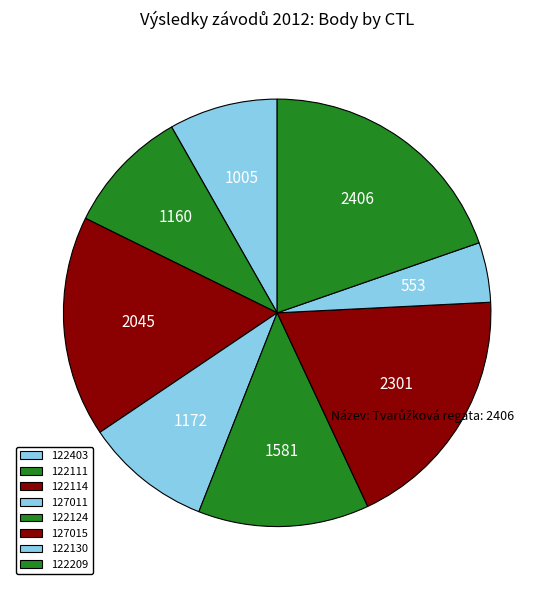

Count the number of slices in the pie.

8